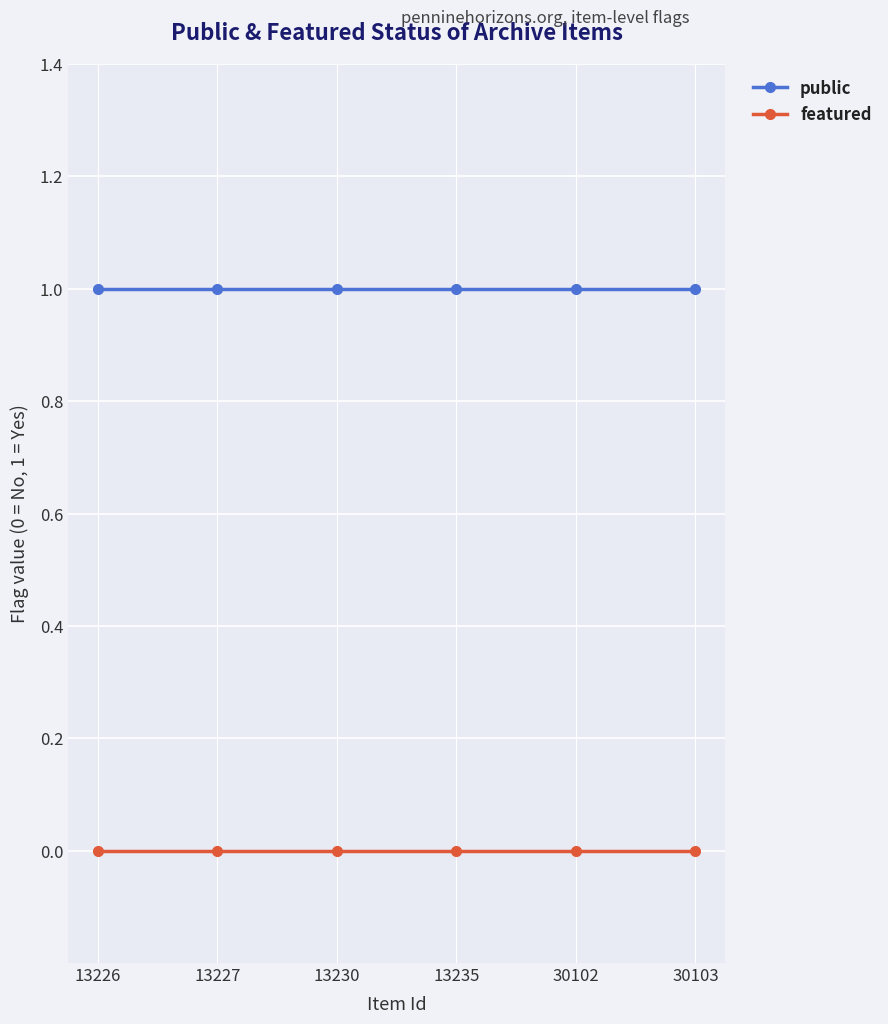

What is the value of the public point at the 5th from the left?

1